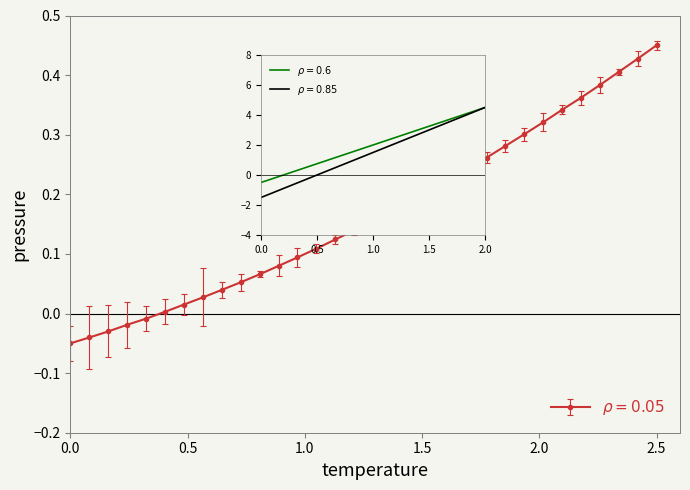

The chart shows a value of 0.3 at 221.4993. True or false?

False